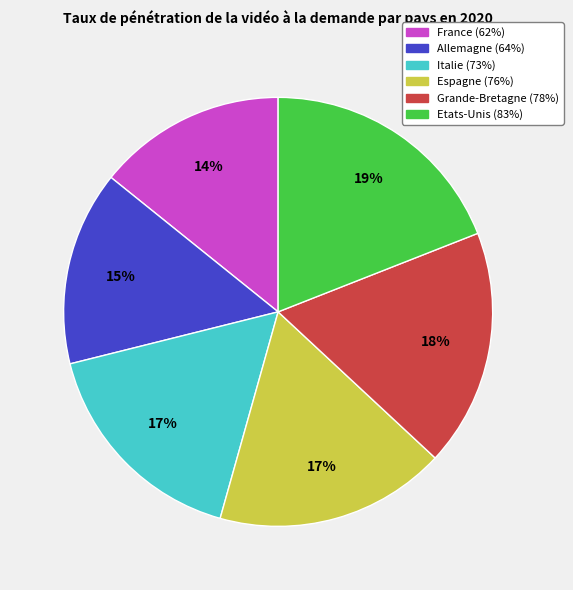

Count the number of slices in the pie.

6